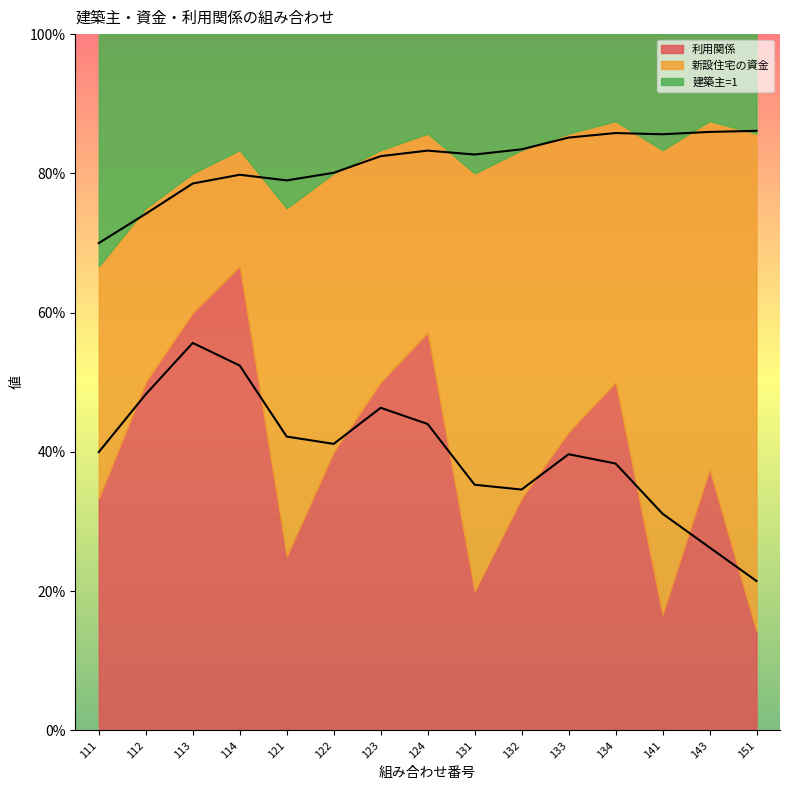

Does the chart have visible grid lines?

No